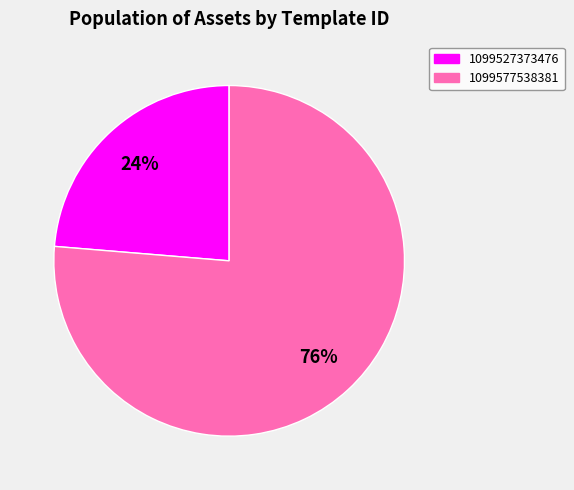

The 1099527373476 slice represents 24% of the pie. True or false?

True